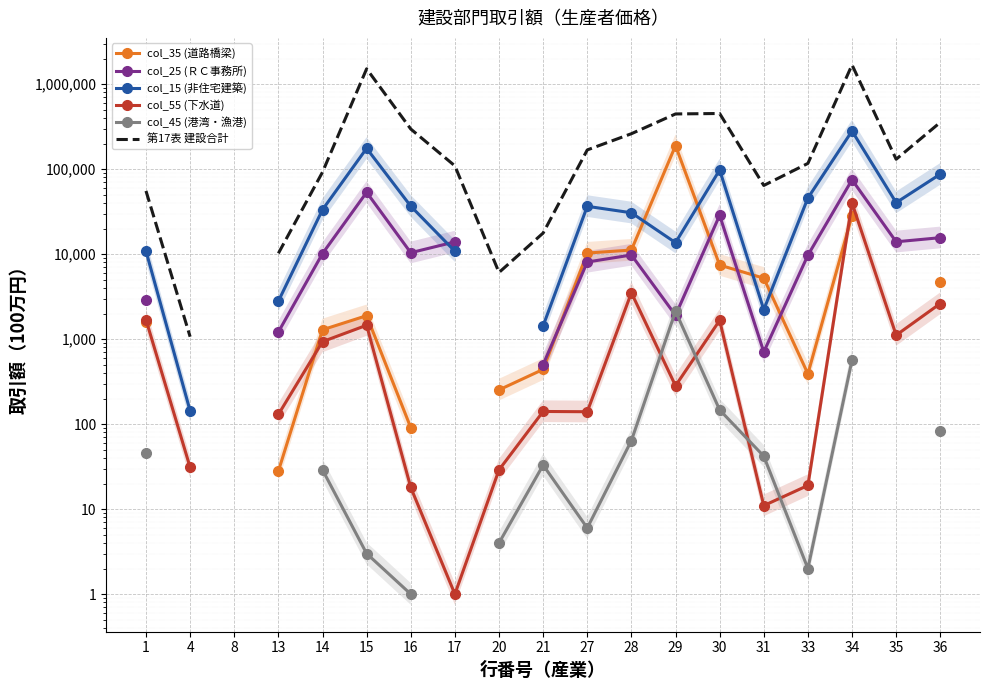

How many positive values does the col_15 (非住宅建築) series have?

17